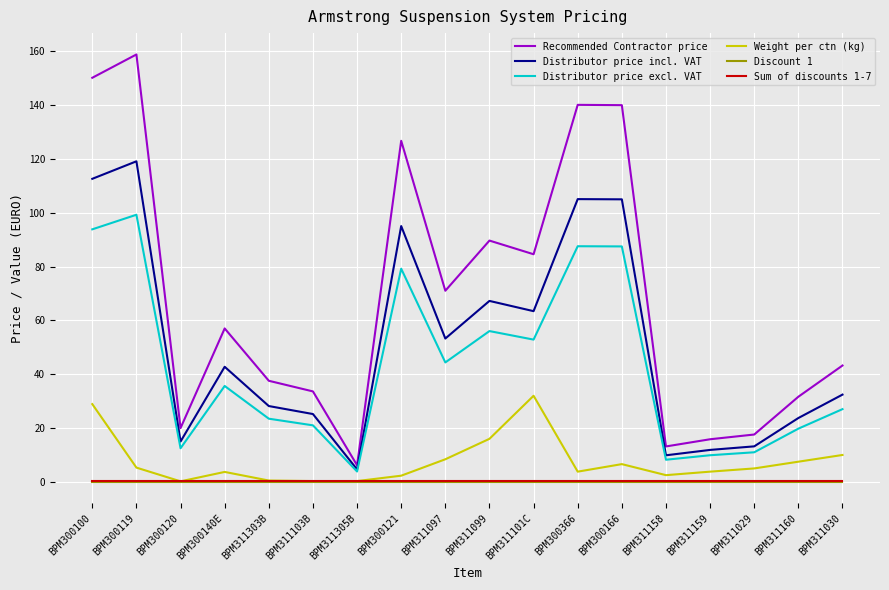

At which label is Weight per ctn (kg) closest to 16?

BPM311099